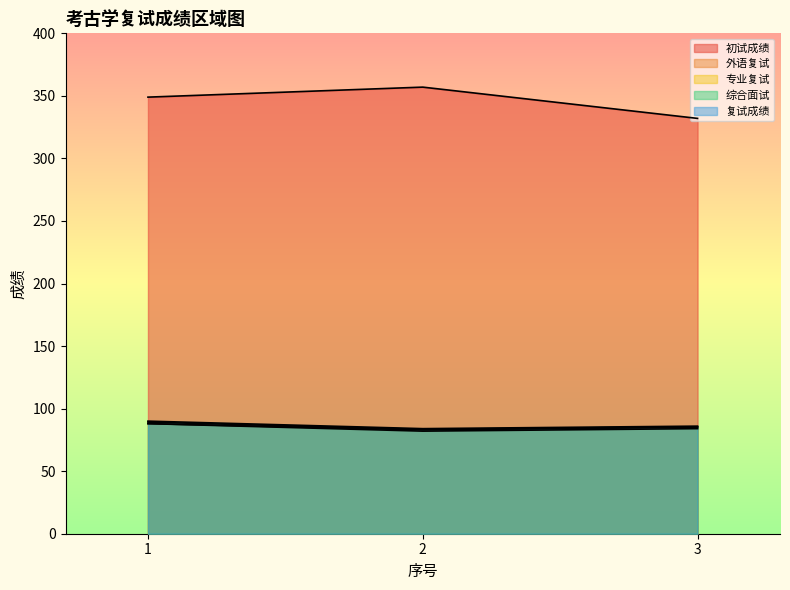

At how many categories does at least one series exceed 300?

3